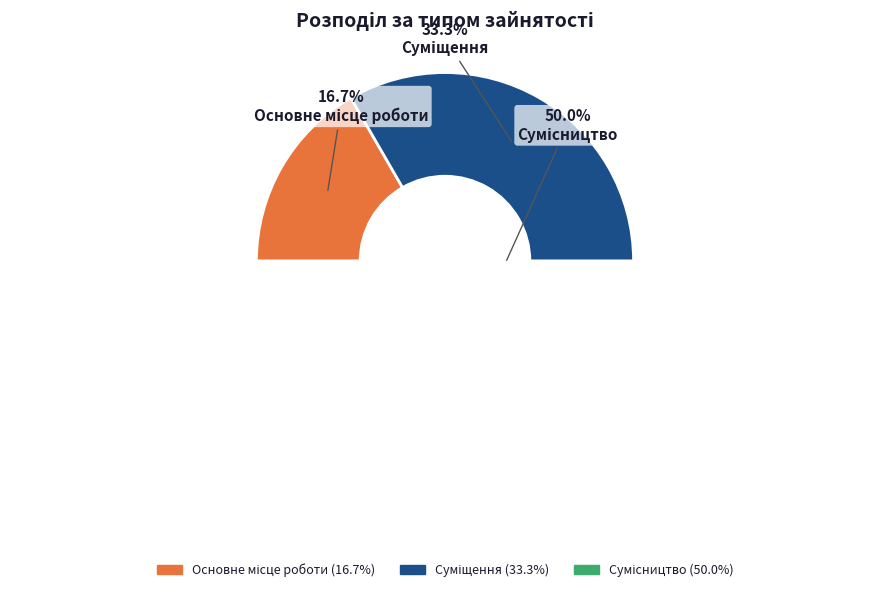

Is there a majority slice in this chart?

No